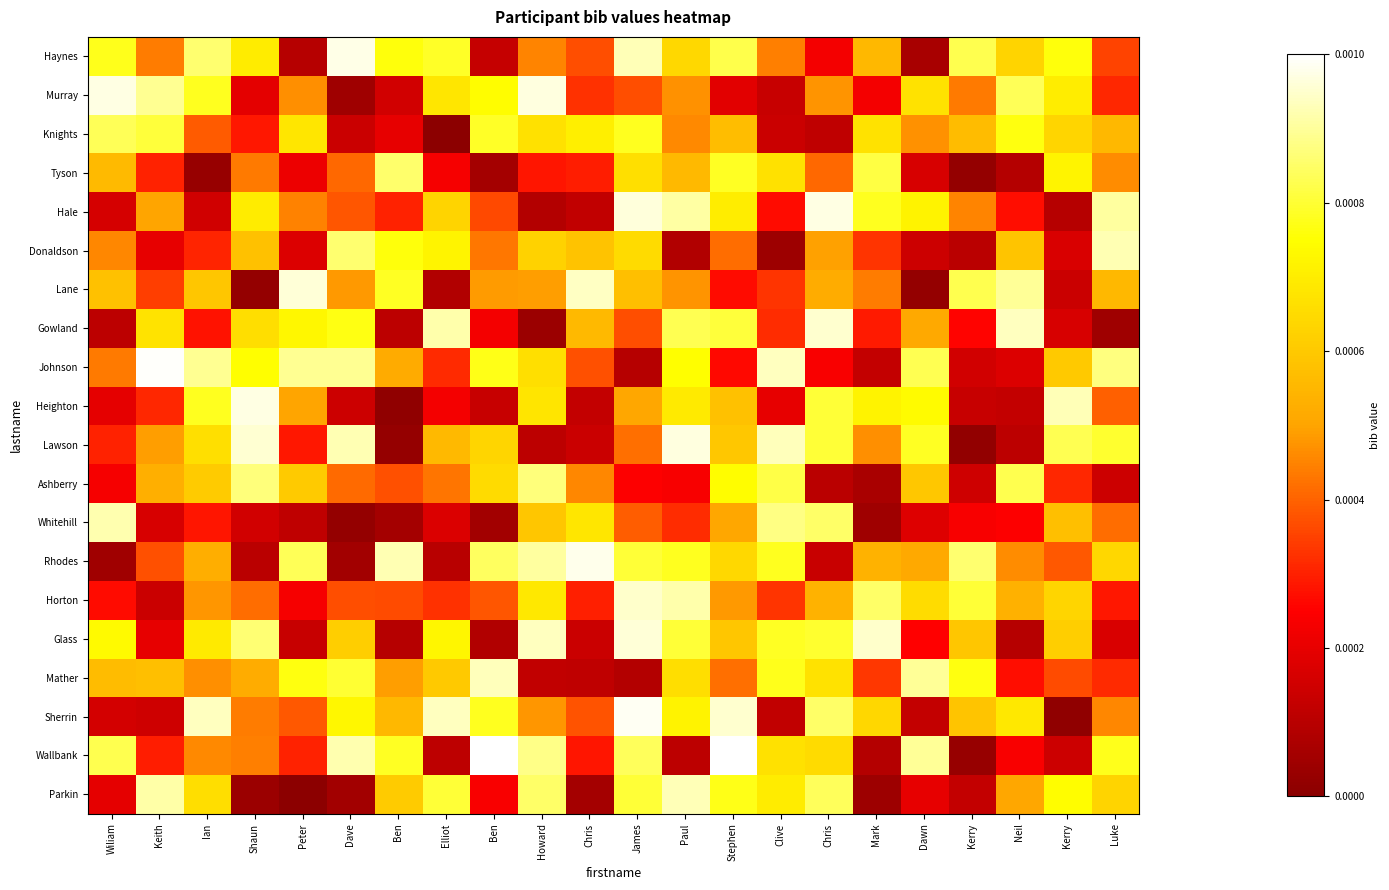

Reading right to left, transcribe all the data shown in this chart.

Haynes: Luke=0.0	Kerry=0.0	Neil=0.0	Kerry=0.0	Dawn=0.0	Mark=0.0	Chris=0.0	Clive=0.0	Stephen=0.0	Paul=0.0	James=0.0	Chris=0.0	Howard=0.0	Ben=0.0	Elliot=0.0	Ben=0.0	Dave=0.0	Peter=0.0	Shaun=0.0	Ian=0.0	Keith=0.0	Wiliam=0.0
Murray: Luke=0.0	Kerry=0.0	Neil=0.0	Kerry=0.0	Dawn=0.0	Mark=0.0	Chris=0.0	Clive=0.0	Stephen=0.0	Paul=0.0	James=0.0	Chris=0.0	Howard=0.0	Ben=0.0	Elliot=0.0	Ben=0.0	Dave=0.0	Peter=0.0	Shaun=0.0	Ian=0.0	Keith=0.0	Wiliam=0.0
Knights: Luke=0.0	Kerry=0.0	Neil=0.0	Kerry=0.0	Dawn=0.0	Mark=0.0	Chris=0.0	Clive=0.0	Stephen=0.0	Paul=0.0	James=0.0	Chris=0.0	Howard=0.0	Ben=0.0	Elliot=0.0	Ben=0.0	Dave=0.0	Peter=0.0	Shaun=0.0	Ian=0.0	Keith=0.0	Wiliam=0.0
Tyson: Luke=0.0	Kerry=0.0	Neil=0.0	Kerry=0.0	Dawn=0.0	Mark=0.0	Chris=0.0	Clive=0.0	Stephen=0.0	Paul=0.0	James=0.0	Chris=0.0	Howard=0.0	Ben=0.0	Elliot=0.0	Ben=0.0	Dave=0.0	Peter=0.0	Shaun=0.0	Ian=0.0	Keith=0.0	Wiliam=0.0
Hale: Luke=0.0	Kerry=0.0	Neil=0.0	Kerry=0.0	Dawn=0.0	Mark=0.0	Chris=0.0	Clive=0.0	Stephen=0.0	Paul=0.0	James=0.0	Chris=0.0	Howard=0.0	Ben=0.0	Elliot=0.0	Ben=0.0	Dave=0.0	Peter=0.0	Shaun=0.0	Ian=0.0	Keith=0.0	Wiliam=0.0
Donaldson: Luke=0.0	Kerry=0.0	Neil=0.0	Kerry=0.0	Dawn=0.0	Mark=0.0	Chris=0.0	Clive=0.0	Stephen=0.0	Paul=0.0	James=0.0	Chris=0.0	Howard=0.0	Ben=0.0	Elliot=0.0	Ben=0.0	Dave=0.0	Peter=0.0	Shaun=0.0	Ian=0.0	Keith=0.0	Wiliam=0.0
Lane: Luke=0.0	Kerry=0.0	Neil=0.0	Kerry=0.0	Dawn=0.0	Mark=0.0	Chris=0.0	Clive=0.0	Stephen=0.0	Paul=0.0	James=0.0	Chris=0.0	Howard=0.0	Ben=0.0	Elliot=0.0	Ben=0.0	Dave=0.0	Peter=0.0	Shaun=0.0	Ian=0.0	Keith=0.0	Wiliam=0.0
Gowland: Luke=0.0	Kerry=0.0	Neil=0.0	Kerry=0.0	Dawn=0.0	Mark=0.0	Chris=0.0	Clive=0.0	Stephen=0.0	Paul=0.0	James=0.0	Chris=0.0	Howard=0.0	Ben=0.0	Elliot=0.0	Ben=0.0	Dave=0.0	Peter=0.0	Shaun=0.0	Ian=0.0	Keith=0.0	Wiliam=0.0
Johnson: Luke=0.0	Kerry=0.0	Neil=0.0	Kerry=0.0	Dawn=0.0	Mark=0.0	Chris=0.0	Clive=0.0	Stephen=0.0	Paul=0.0	James=0.0	Chris=0.0	Howard=0.0	Ben=0.0	Elliot=0.0	Ben=0.0	Dave=0.0	Peter=0.0	Shaun=0.0	Ian=0.0	Keith=0.0	Wiliam=0.0
Heighton: Luke=0.0	Kerry=0.0	Neil=0.0	Kerry=0.0	Dawn=0.0	Mark=0.0	Chris=0.0	Clive=0.0	Stephen=0.0	Paul=0.0	James=0.0	Chris=0.0	Howard=0.0	Ben=0.0	Elliot=0.0	Ben=0.0	Dave=0.0	Peter=0.0	Shaun=0.0	Ian=0.0	Keith=0.0	Wiliam=0.0
Lawson: Luke=0.0	Kerry=0.0	Neil=0.0	Kerry=0.0	Dawn=0.0	Mark=0.0	Chris=0.0	Clive=0.0	Stephen=0.0	Paul=0.0	James=0.0	Chris=0.0	Howard=0.0	Ben=0.0	Elliot=0.0	Ben=0.0	Dave=0.0	Peter=0.0	Shaun=0.0	Ian=0.0	Keith=0.0	Wiliam=0.0
Ashberry: Luke=0.0	Kerry=0.0	Neil=0.0	Kerry=0.0	Dawn=0.0	Mark=0.0	Chris=0.0	Clive=0.0	Stephen=0.0	Paul=0.0	James=0.0	Chris=0.0	Howard=0.0	Ben=0.0	Elliot=0.0	Ben=0.0	Dave=0.0	Peter=0.0	Shaun=0.0	Ian=0.0	Keith=0.0	Wiliam=0.0
Whitehill: Luke=0.0	Kerry=0.0	Neil=0.0	Kerry=0.0	Dawn=0.0	Mark=0.0	Chris=0.0	Clive=0.0	Stephen=0.0	Paul=0.0	James=0.0	Chris=0.0	Howard=0.0	Ben=0.0	Elliot=0.0	Ben=0.0	Dave=0.0	Peter=0.0	Shaun=0.0	Ian=0.0	Keith=0.0	Wiliam=0.0
Rhodes: Luke=0.0	Kerry=0.0	Neil=0.0	Kerry=0.0	Dawn=0.0	Mark=0.0	Chris=0.0	Clive=0.0	Stephen=0.0	Paul=0.0	James=0.0	Chris=0.0	Howard=0.0	Ben=0.0	Elliot=0.0	Ben=0.0	Dave=0.0	Peter=0.0	Shaun=0.0	Ian=0.0	Keith=0.0	Wiliam=0.0
Horton: Luke=0.0	Kerry=0.0	Neil=0.0	Kerry=0.0	Dawn=0.0	Mark=0.0	Chris=0.0	Clive=0.0	Stephen=0.0	Paul=0.0	James=0.0	Chris=0.0	Howard=0.0	Ben=0.0	Elliot=0.0	Ben=0.0	Dave=0.0	Peter=0.0	Shaun=0.0	Ian=0.0	Keith=0.0	Wiliam=0.0
Glass: Luke=0.0	Kerry=0.0	Neil=0.0	Kerry=0.0	Dawn=0.0	Mark=0.0	Chris=0.0	Clive=0.0	Stephen=0.0	Paul=0.0	James=0.0	Chris=0.0	Howard=0.0	Ben=0.0	Elliot=0.0	Ben=0.0	Dave=0.0	Peter=0.0	Shaun=0.0	Ian=0.0	Keith=0.0	Wiliam=0.0
Mather: Luke=0.0	Kerry=0.0	Neil=0.0	Kerry=0.0	Dawn=0.0	Mark=0.0	Chris=0.0	Clive=0.0	Stephen=0.0	Paul=0.0	James=0.0	Chris=0.0	Howard=0.0	Ben=0.0	Elliot=0.0	Ben=0.0	Dave=0.0	Peter=0.0	Shaun=0.0	Ian=0.0	Keith=0.0	Wiliam=0.0
Sherrin: Luke=0.0	Kerry=0.0	Neil=0.0	Kerry=0.0	Dawn=0.0	Mark=0.0	Chris=0.0	Clive=0.0	Stephen=0.0	Paul=0.0	James=0.0	Chris=0.0	Howard=0.0	Ben=0.0	Elliot=0.0	Ben=0.0	Dave=0.0	Peter=0.0	Shaun=0.0	Ian=0.0	Keith=0.0	Wiliam=0.0
Wallbank: Luke=0.0	Kerry=0.0	Neil=0.0	Kerry=0.0	Dawn=0.0	Mark=0.0	Chris=0.0	Clive=0.0	Stephen=0.0	Paul=0.0	James=0.0	Chris=0.0	Howard=0.0	Ben=0.0	Elliot=0.0	Ben=0.0	Dave=0.0	Peter=0.0	Shaun=0.0	Ian=0.0	Keith=0.0	Wiliam=0.0
Parkin: Luke=0.0	Kerry=0.0	Neil=0.0	Kerry=0.0	Dawn=0.0	Mark=0.0	Chris=0.0	Clive=0.0	Stephen=0.0	Paul=0.0	James=0.0	Chris=0.0	Howard=0.0	Ben=0.0	Elliot=0.0	Ben=0.0	Dave=0.0	Peter=0.0	Shaun=0.0	Ian=0.0	Keith=0.0	Wiliam=0.0